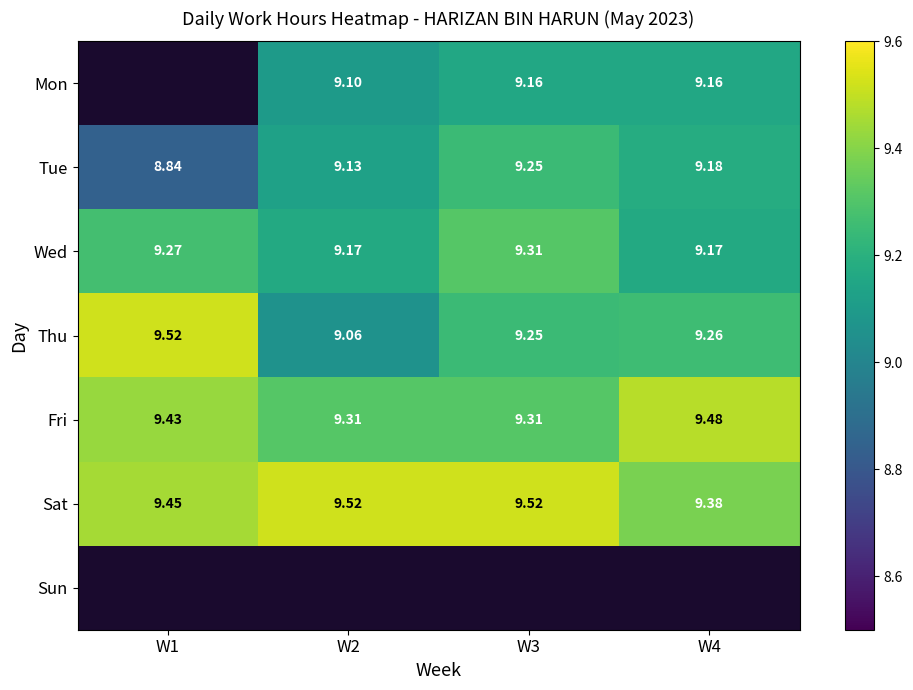

Is the value of Sat at W2 greater than the value of Mon at W4?

Yes